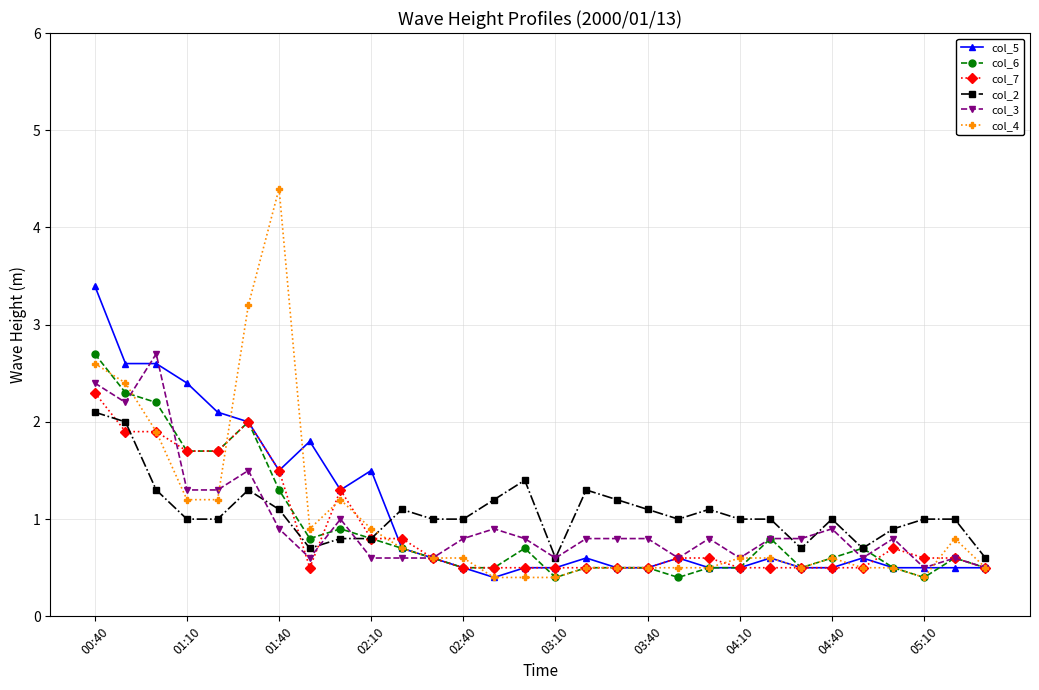

What is the value of the col_6 point at the 10th from the left?

0.8